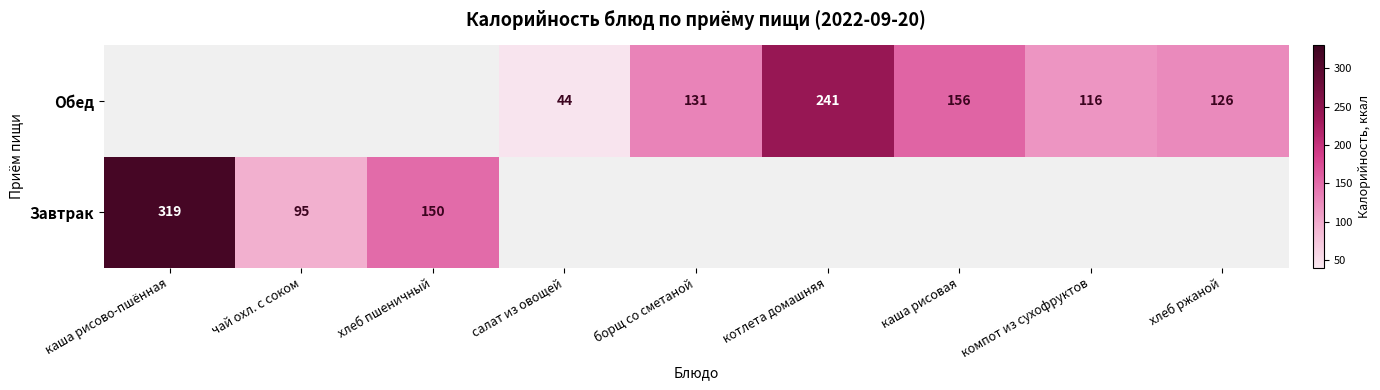

The Обед series shows 222 at хлеб ржаной. True or false?

False